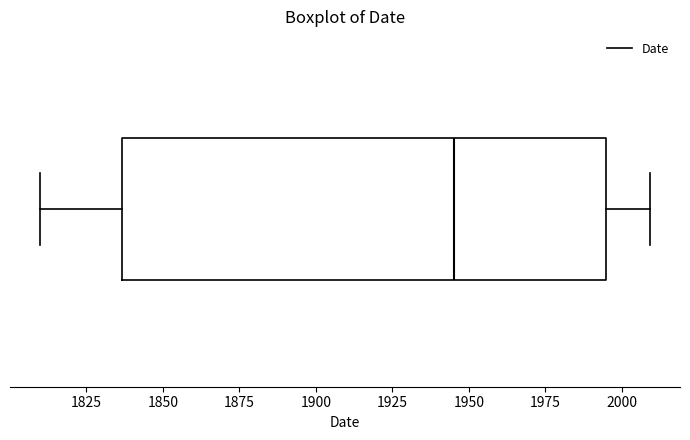

Transcribe this box plot: give where the median line is, the range the box spans, and where the two whiskers end, as read against the x-axis. The values are not printed on the chart, so give them approximately, as read against the axis.

median 1945, box 1835 to 1995, whiskers 1810 to 2010